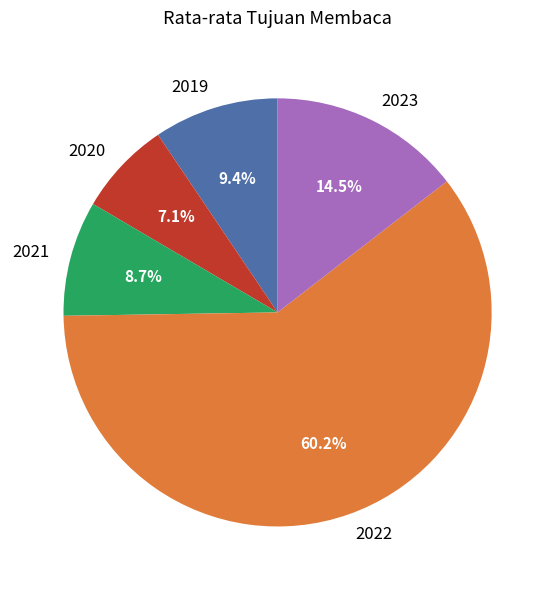

To the nearest percent, what portion does 2021 represent?

9%